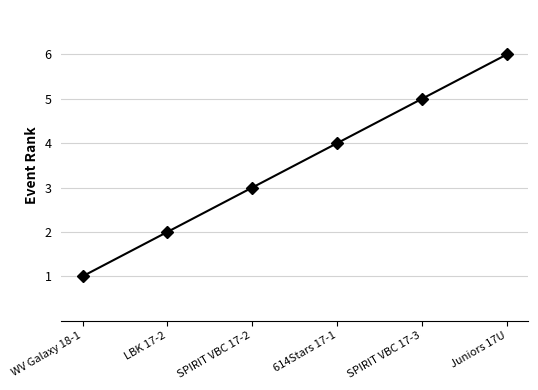

What is the average value?

4